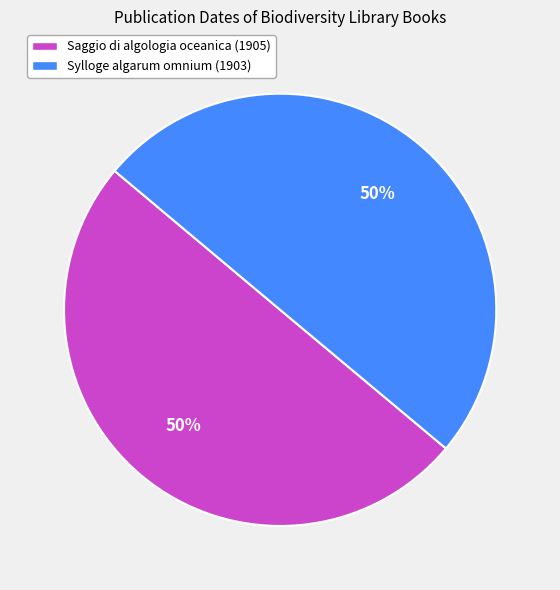

To the nearest percent, what is the combined percentage of Saggio di algologia oceanica (1905) and Sylloge algarum omnium (1903)?

100%